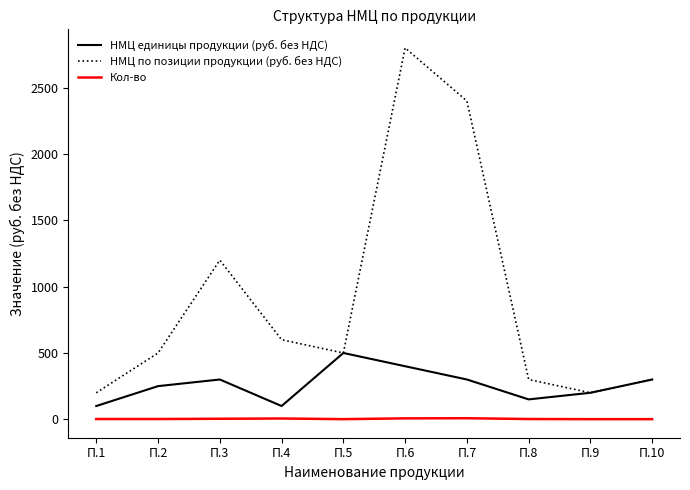

True or false: Кол-во and НМЦ единицы продукции (руб. без НДС) cross at least once.

False